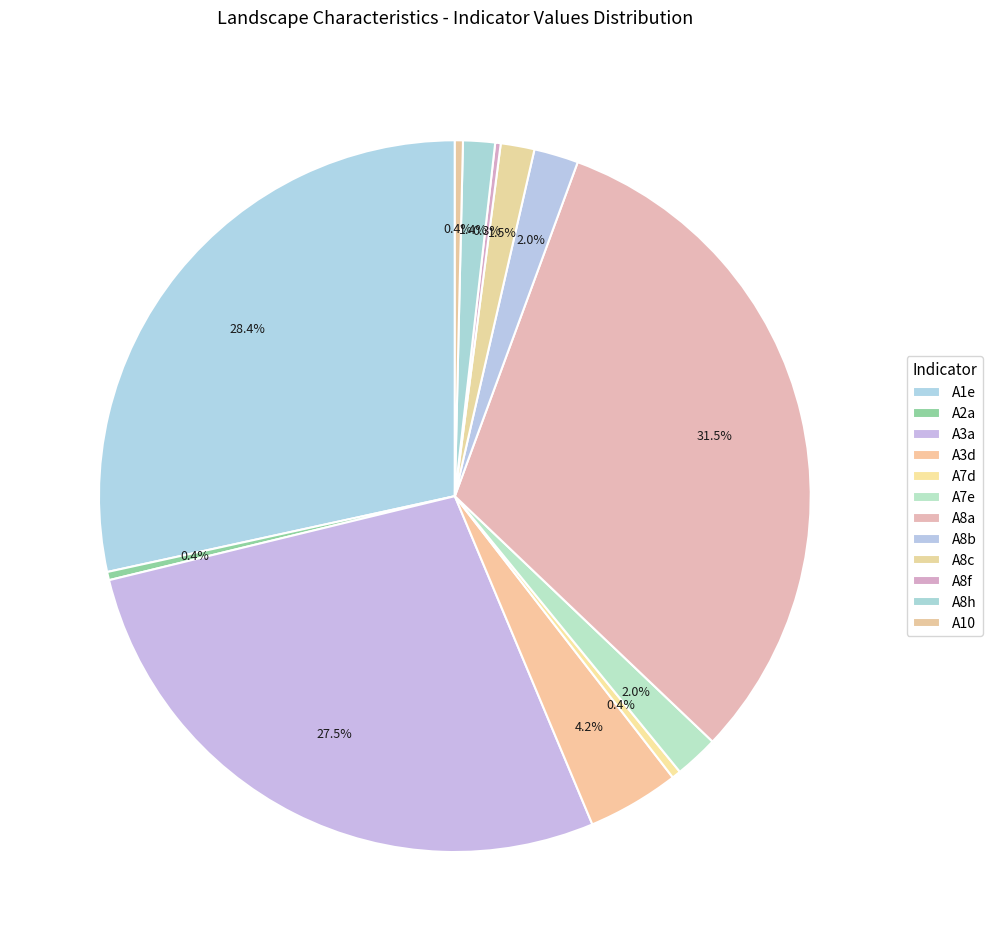

Does A10 represent more than half of the total?

No